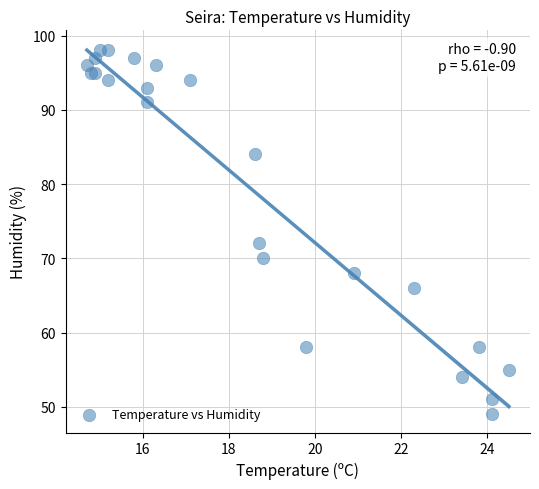

What Y value in the scatter plot is closest to 73?

72